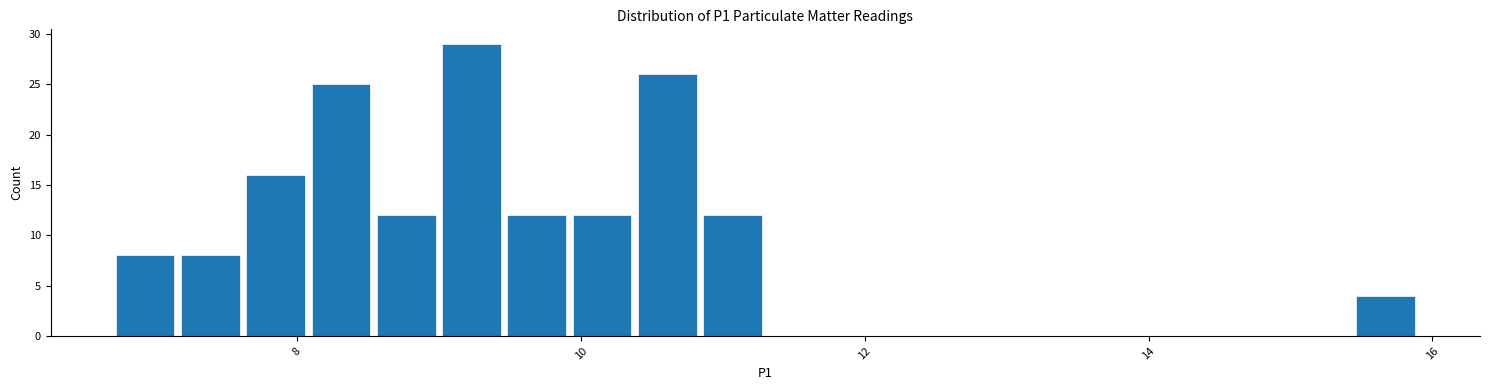

Read against the x-axis, roughly where is the centre of the tallest bar?

9.2